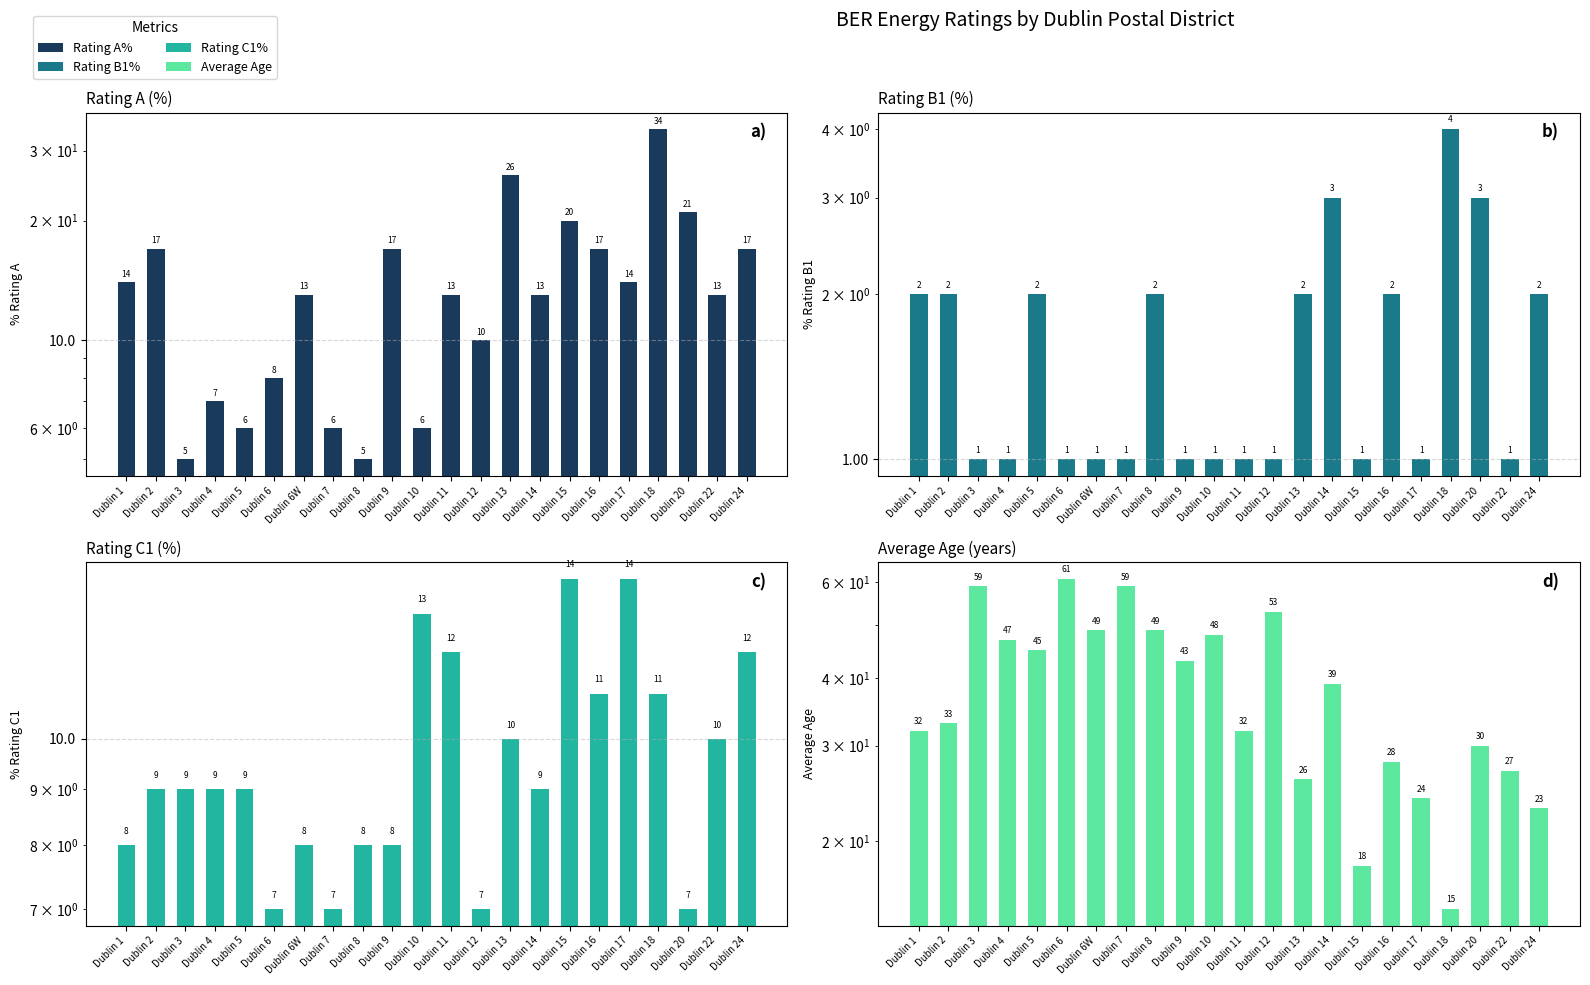

True or false: Average Age has a value of 39 at Dublin 14.

True